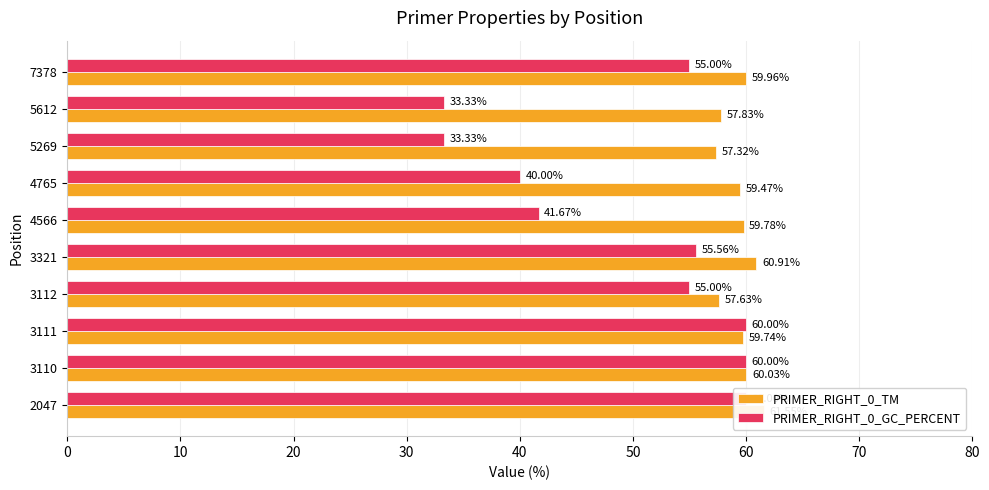

What are all the series names shown in the legend?

PRIMER_RIGHT_0_TM, PRIMER_RIGHT_0_GC_PERCENT